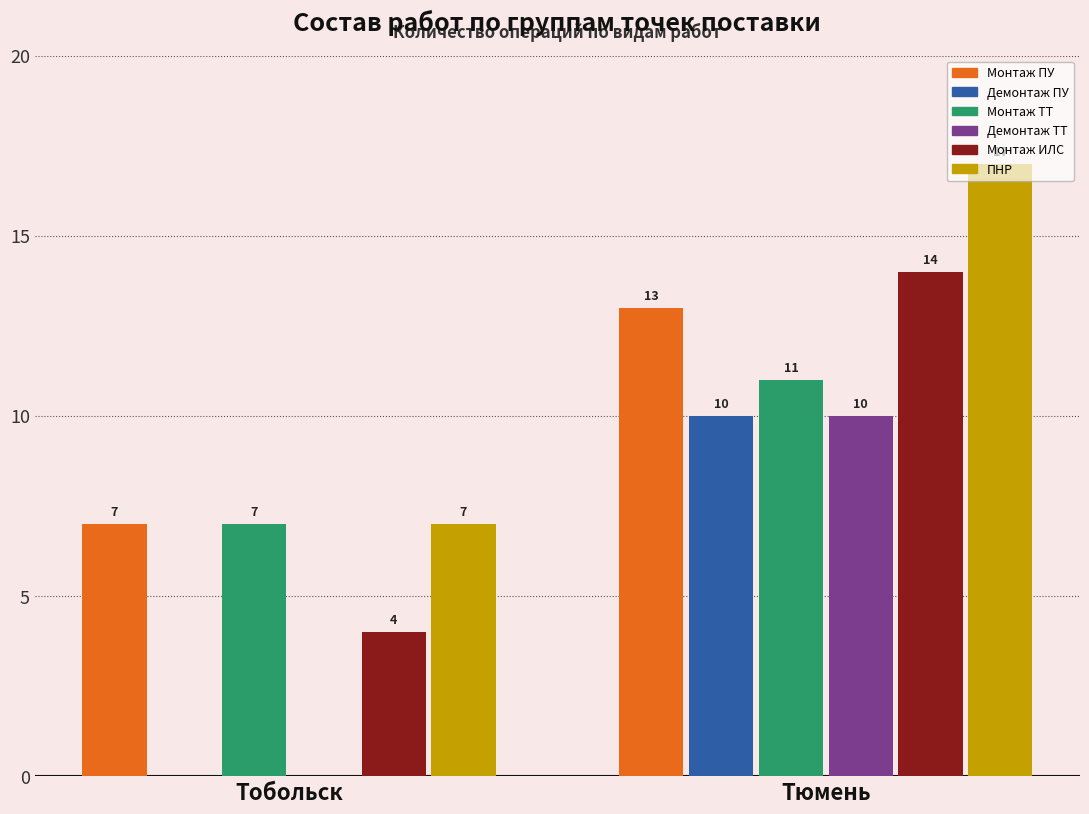

True or false: Монтаж ИЛС has a value of 4 at Тобольск.

True